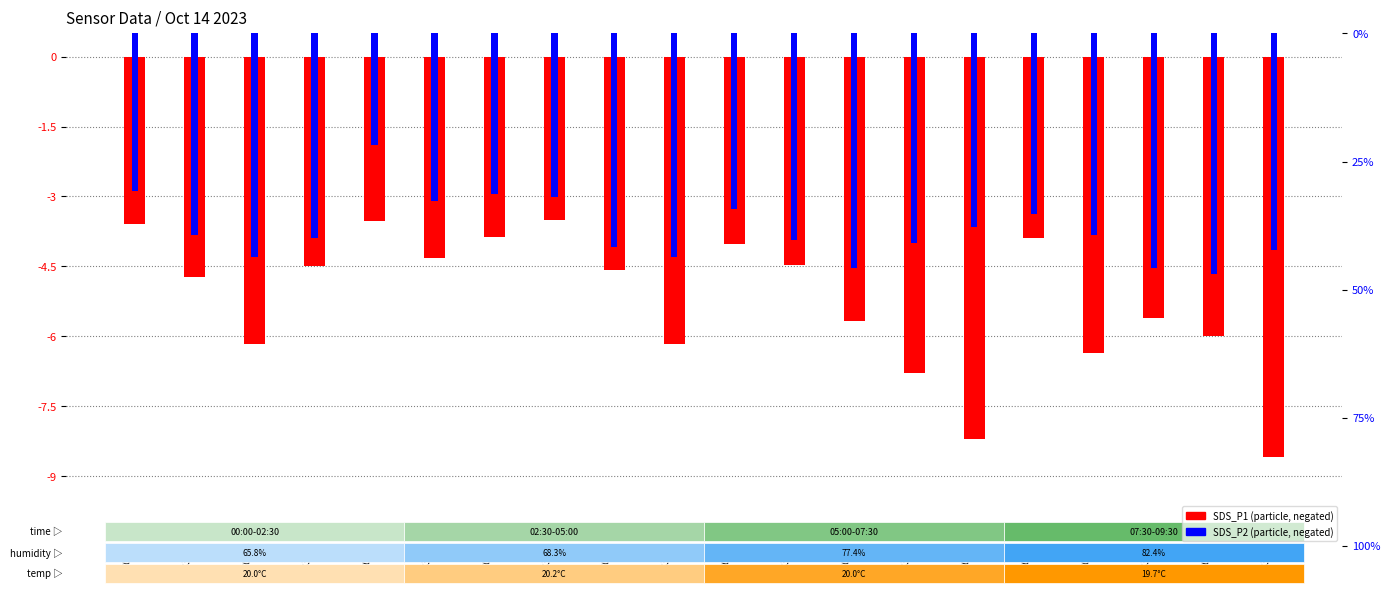

What are all the series names shown in the legend?

SDS_P1, SDS_P2